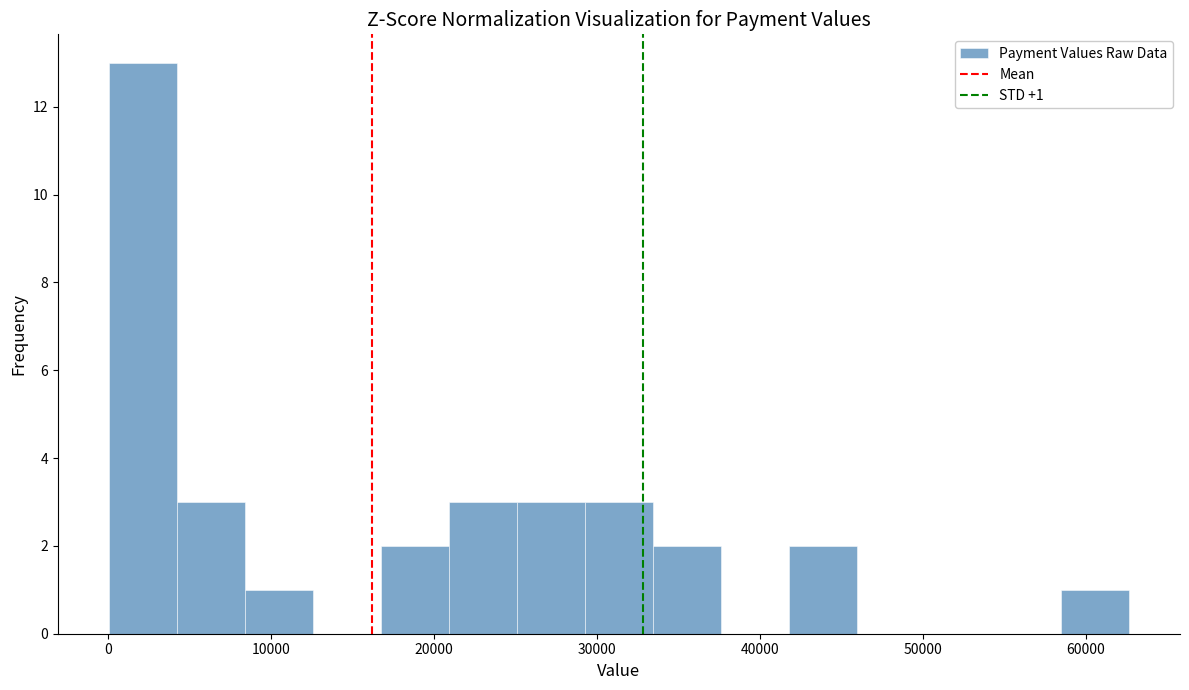

Over which range of the x-axis is the bar tallest?

0 to 4000